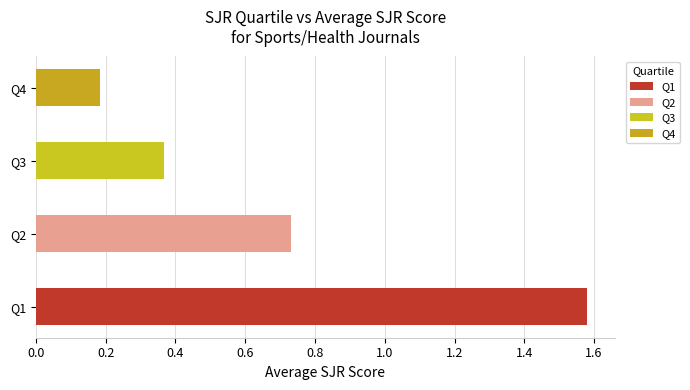

Are the bars grouped side by side (vs. stacked)?

No